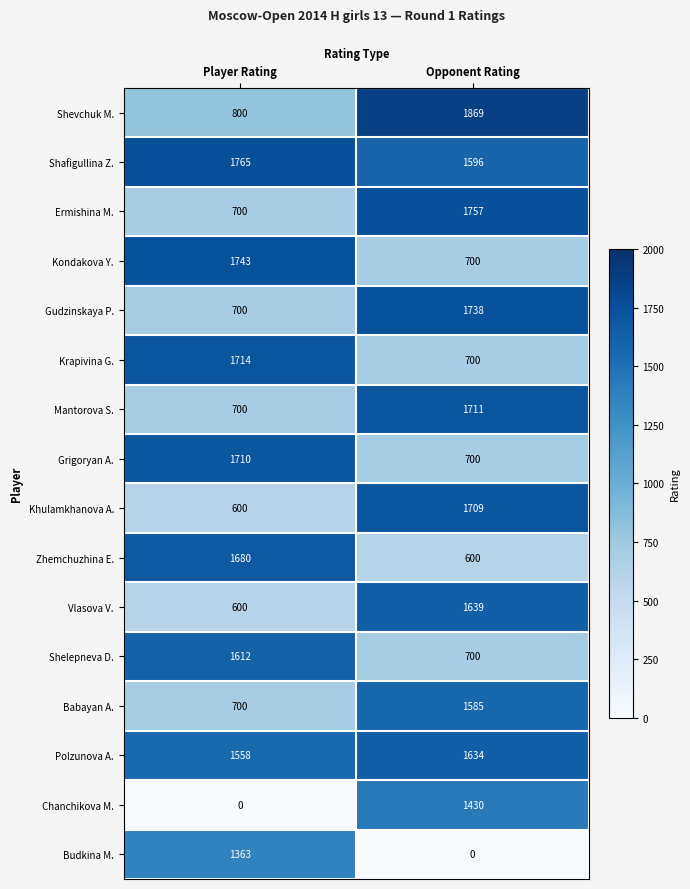

The value of Khulamkhanova A. at Player Rating is 806. True or false?

False